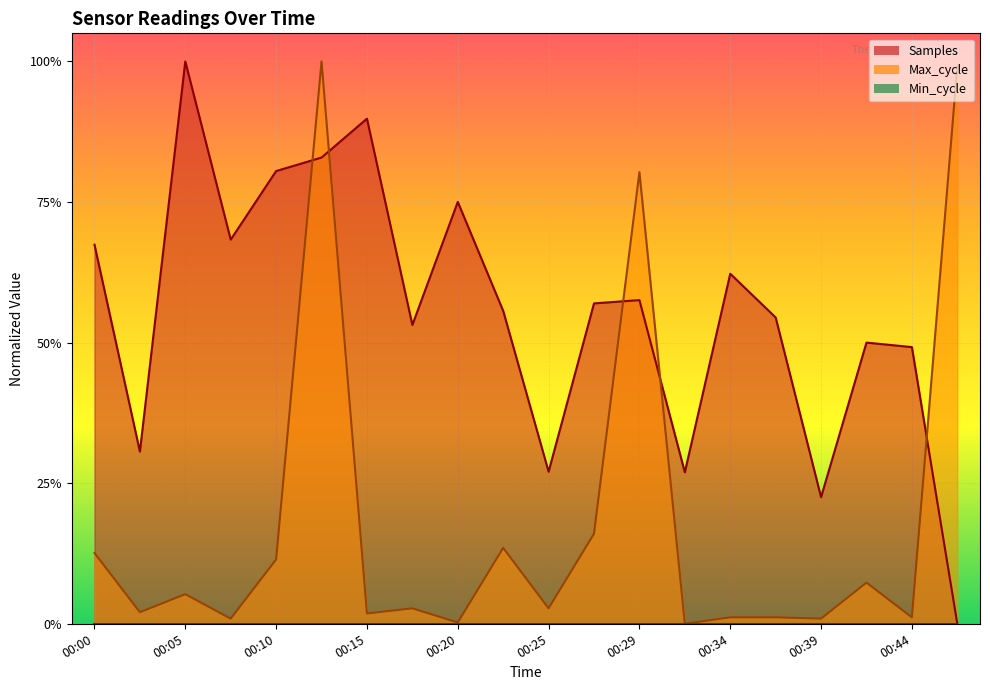

Reading left to right, transcribe all the data shown in this chart.

Samples: 0.7	0.3	1.0	0.7	0.8	0.8	0.9	0.5	0.8	0.6	0.3	0.6	0.6	0.3	0.6	0.5	0.2	0.5	0.5	0.0
Max_cycle: 0.1	0.0	0.1	0.0	0.1	1.0	0.0	0.0	0.0	0.1	0.0	0.2	0.8	0.0	0.0	0.0	0.0	0.1	0.0	1.0